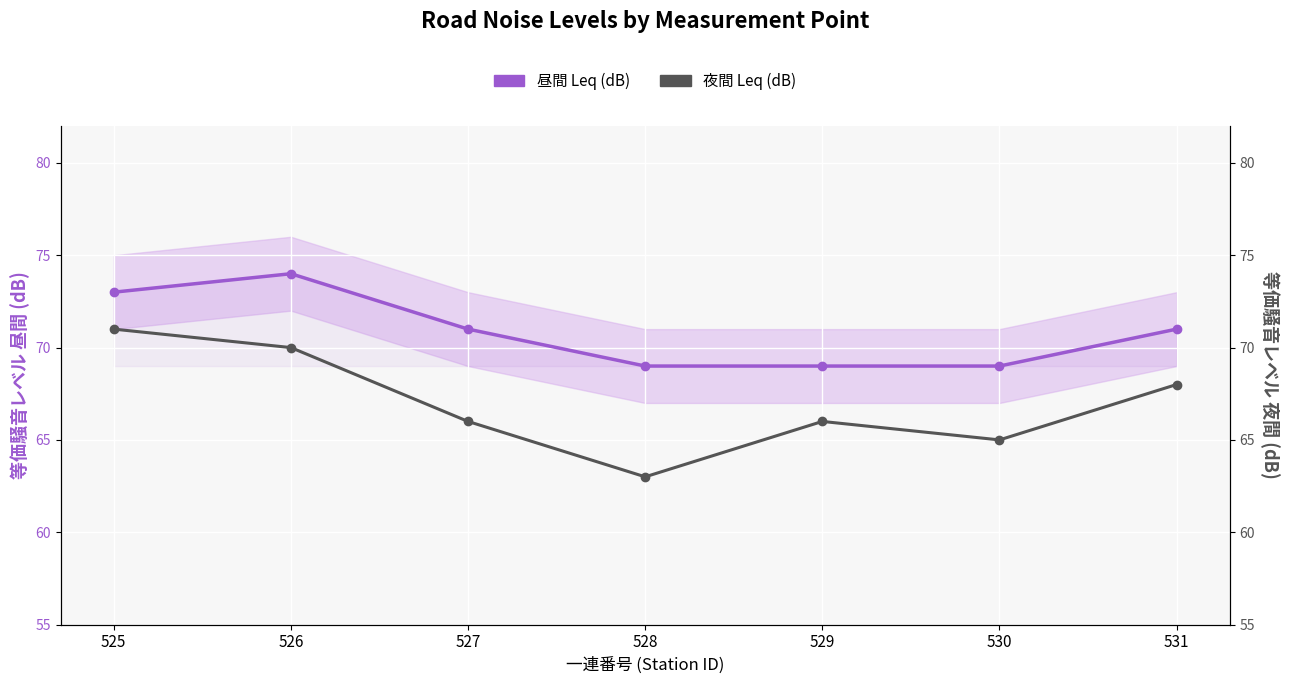

The 昼間 Leq (dB) series shows 74 at 526. True or false?

True